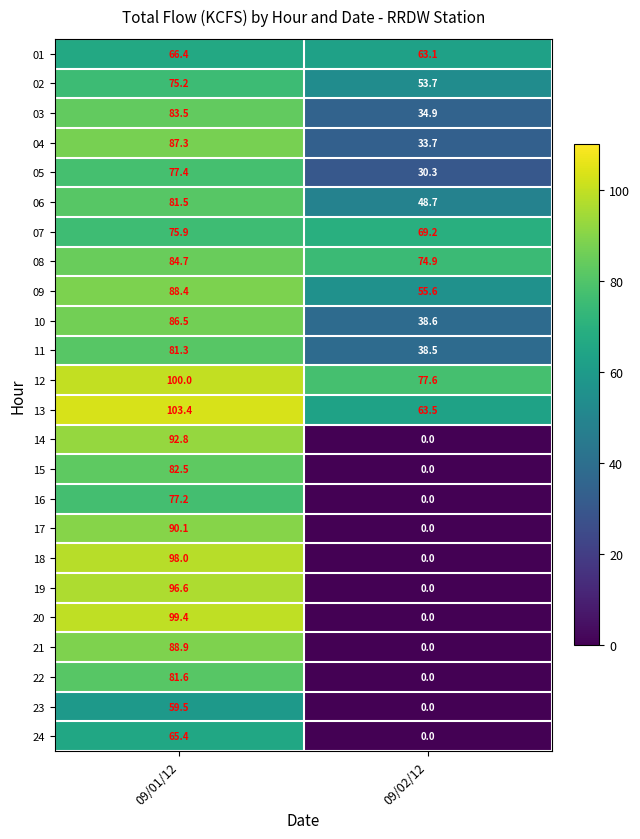

How many series are shown in this chart?

24